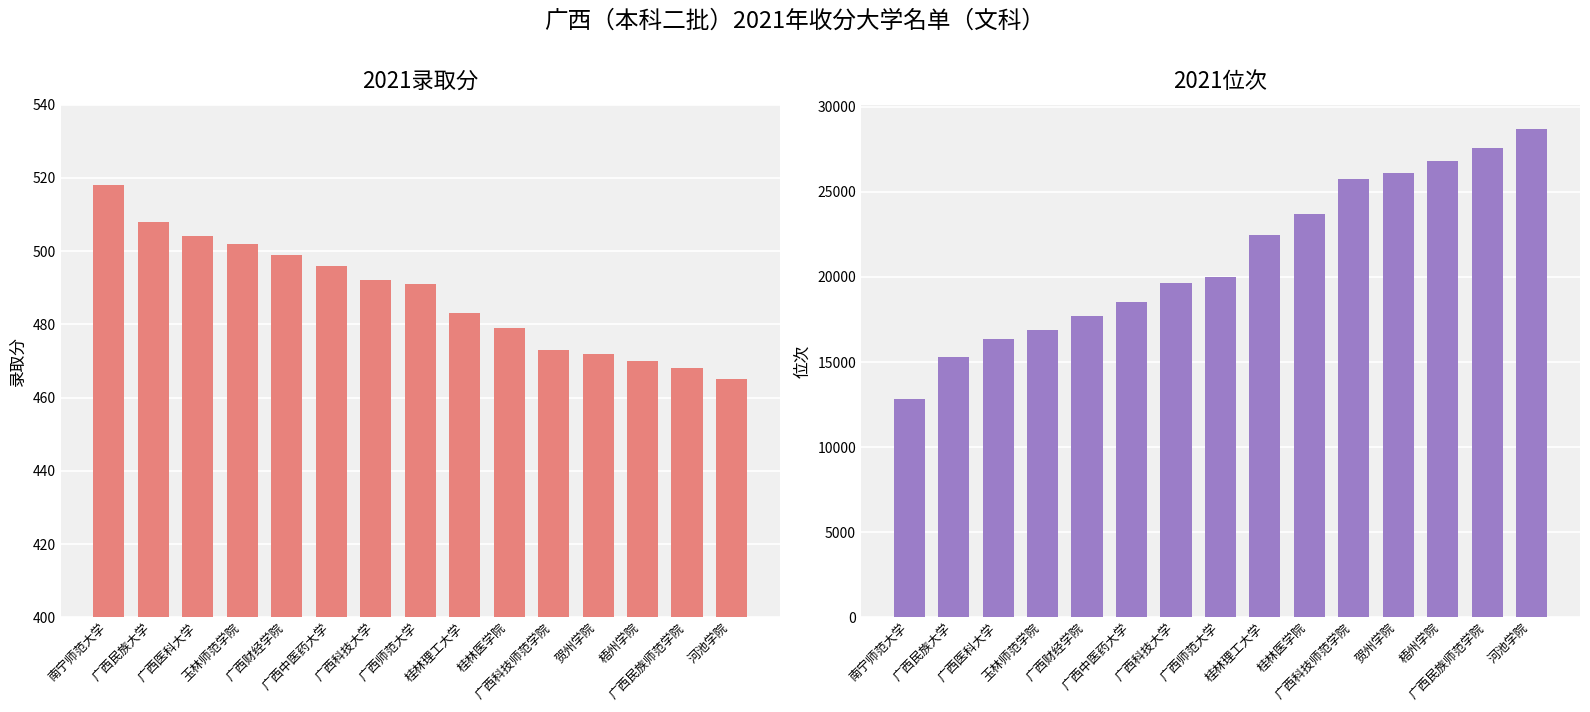

What is the difference between the 2021位次 values at 贺州学院 and 广西科技师范学院?

356